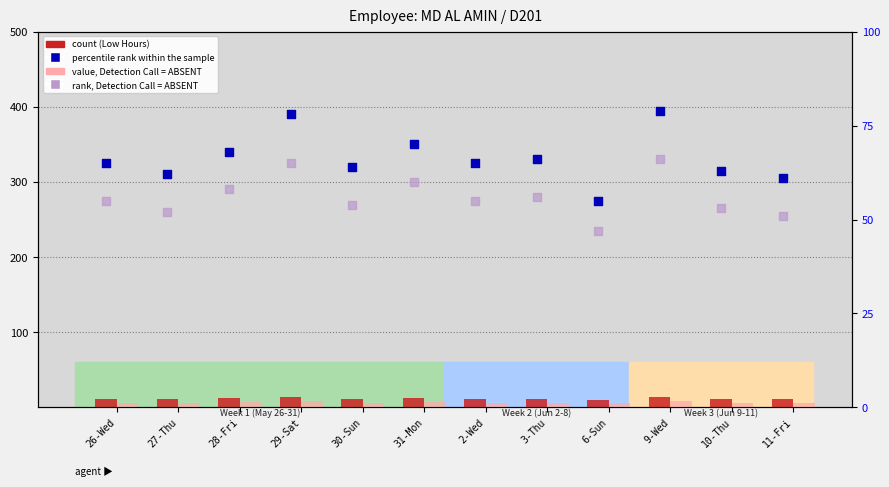

Which series has the largest total across all categories?

percentile rank within the sample